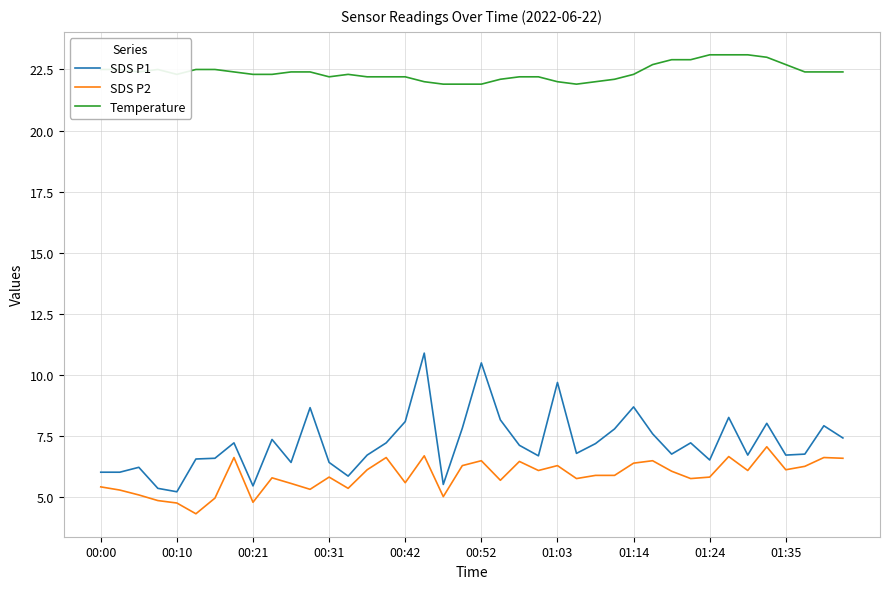

Does the chart display data point markers on the line(s)?

No